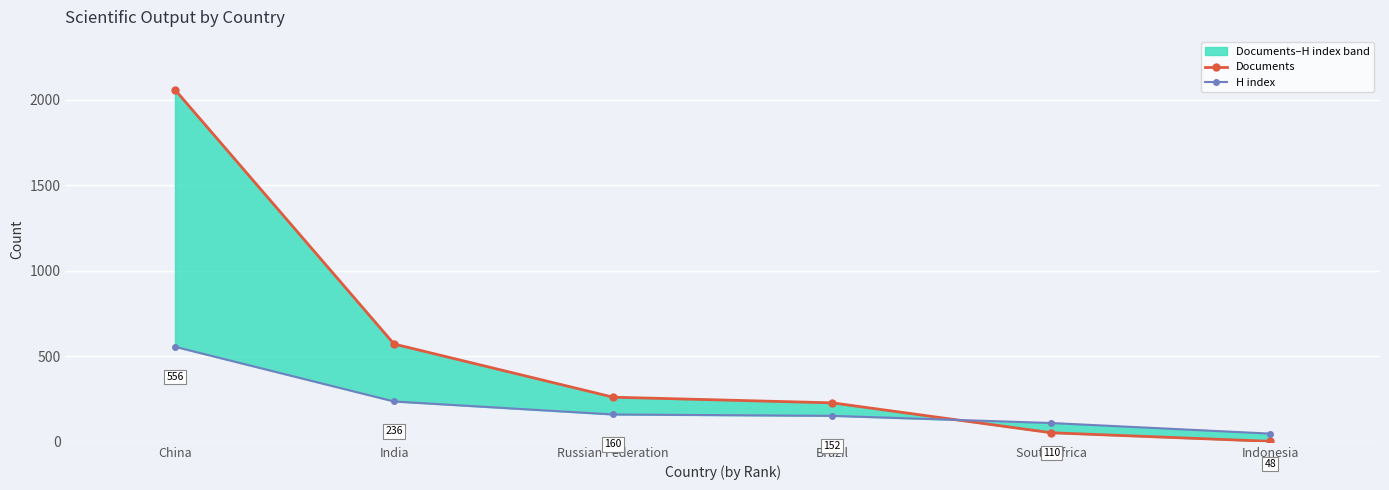

What is the label of the 4th point from the left?

Brazil